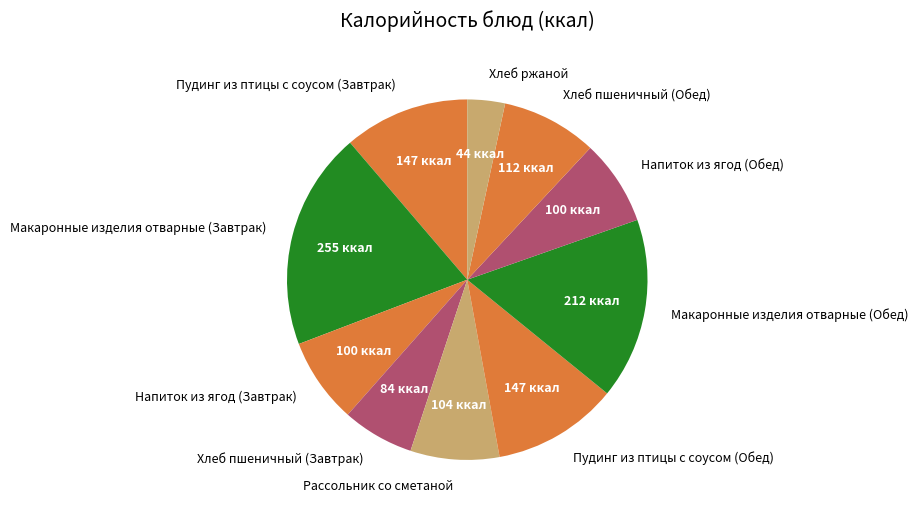

Between Напиток из ягод (Завтрак) and Хлеб ржаной, which is larger?

Напиток из ягод (Завтрак)